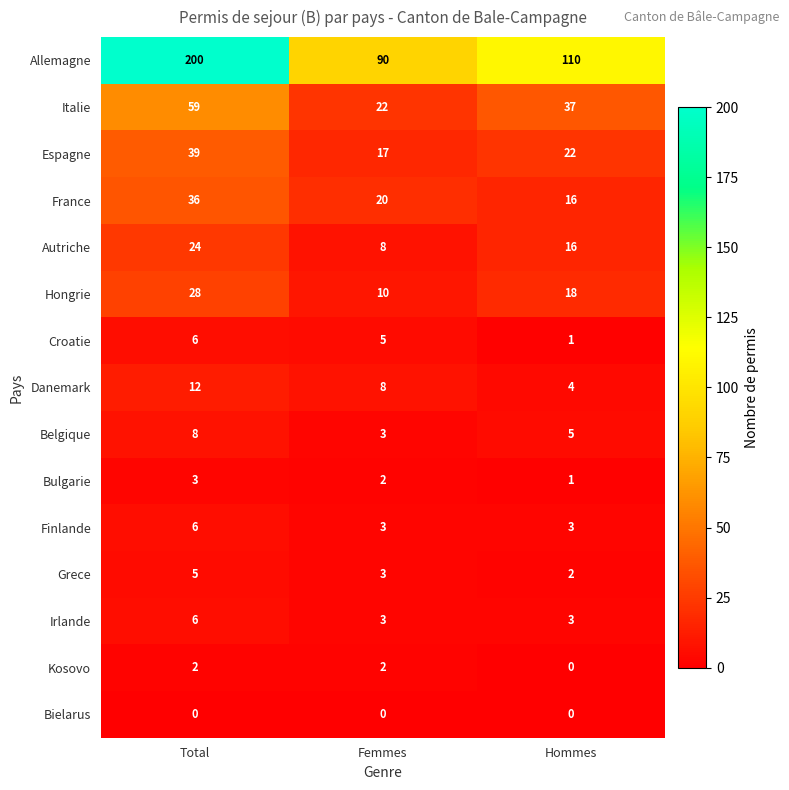

At which label is Bulgarie closest to 2?

Femmes